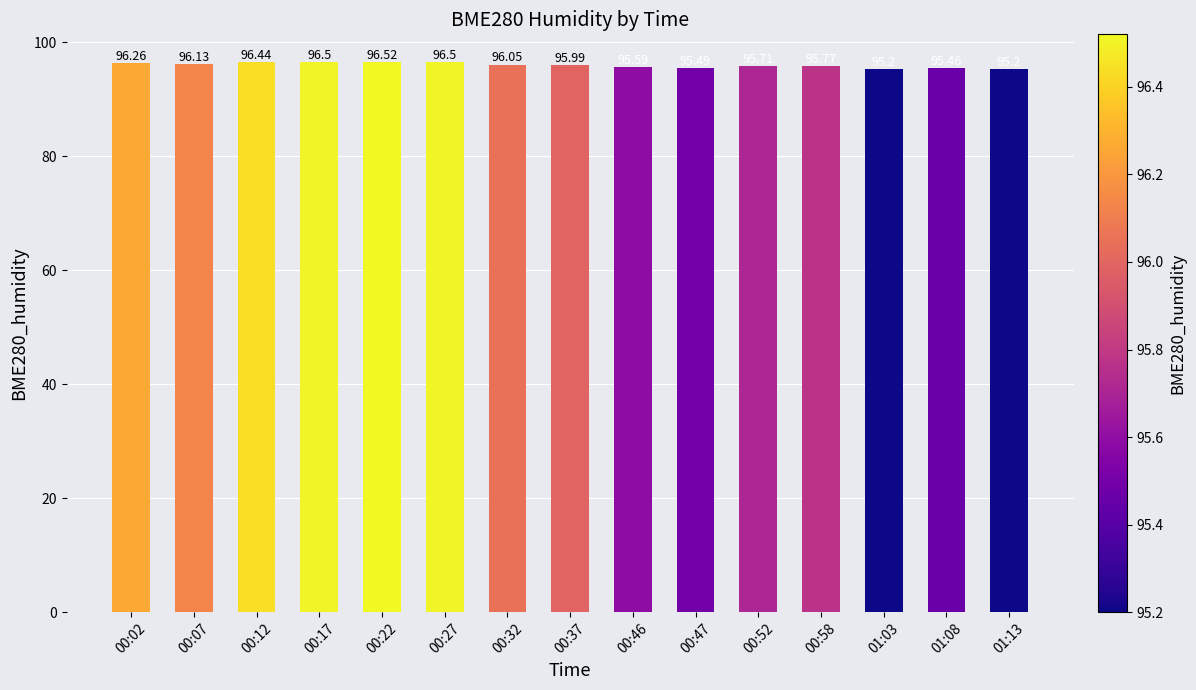

What value does the data have at 00:52?

95.7